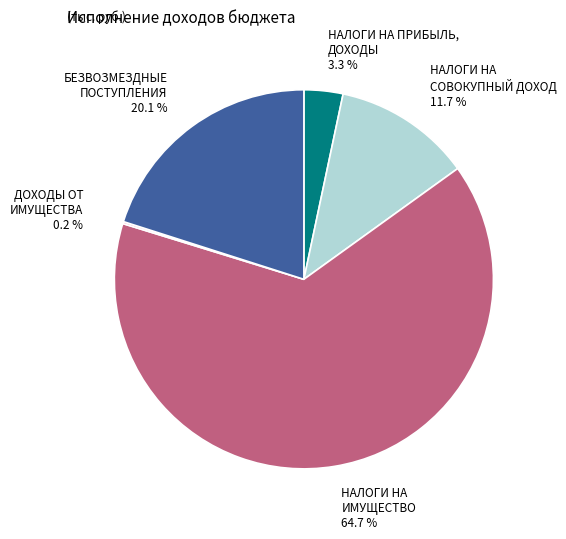

Does НАЛОГИ НА ИМУЩЕСТВО account for over 50% of the chart?

Yes